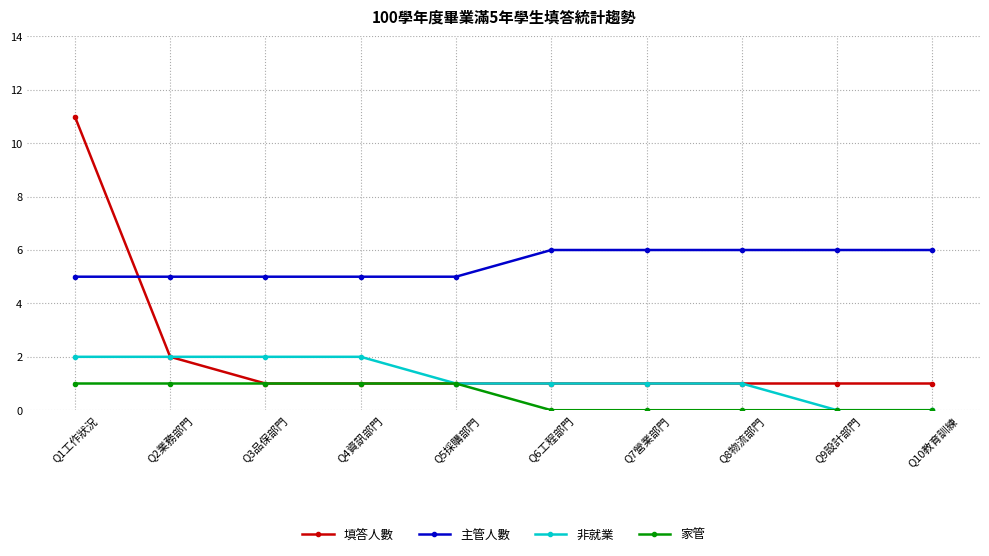

Reading left to right, extract all data points from this chart.

填答人數: Q1工作狀況=11	Q2業務部門=2	Q3品保部門=1	Q4資訊部門=1	Q5採購部門=1	Q6工程部門=1	Q7營業部門=1	Q8物流部門=1	Q9設計部門=1	Q10教育訓練=1
主管人數: Q1工作狀況=5	Q2業務部門=5	Q3品保部門=5	Q4資訊部門=5	Q5採購部門=5	Q6工程部門=6	Q7營業部門=6	Q8物流部門=6	Q9設計部門=6	Q10教育訓練=6
非就業: Q1工作狀況=2	Q2業務部門=2	Q3品保部門=2	Q4資訊部門=2	Q5採購部門=1	Q6工程部門=1	Q7營業部門=1	Q8物流部門=1	Q9設計部門=0	Q10教育訓練=0
家管: Q1工作狀況=1	Q2業務部門=1	Q3品保部門=1	Q4資訊部門=1	Q5採購部門=1	Q6工程部門=0	Q7營業部門=0	Q8物流部門=0	Q9設計部門=0	Q10教育訓練=0